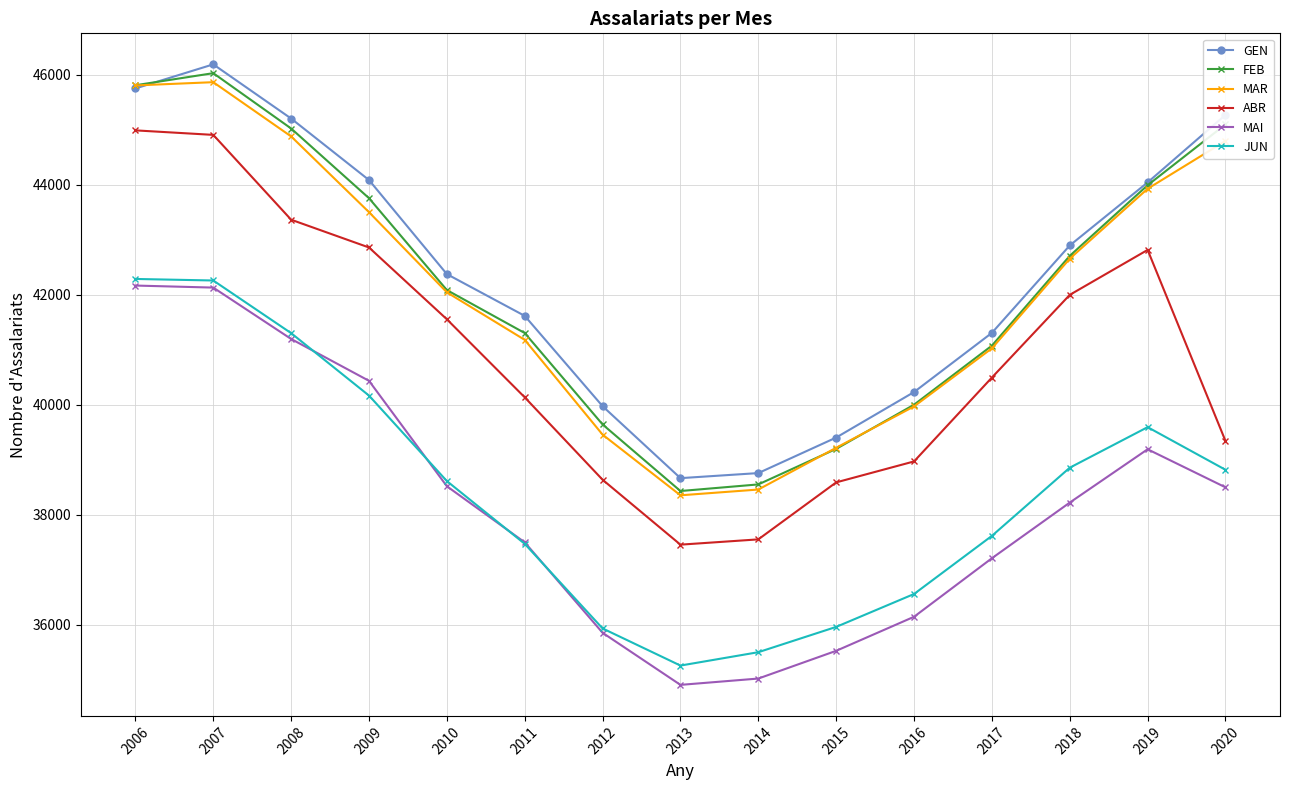

Between 2013 and 2020, which series saw the biggest shift?

FEB